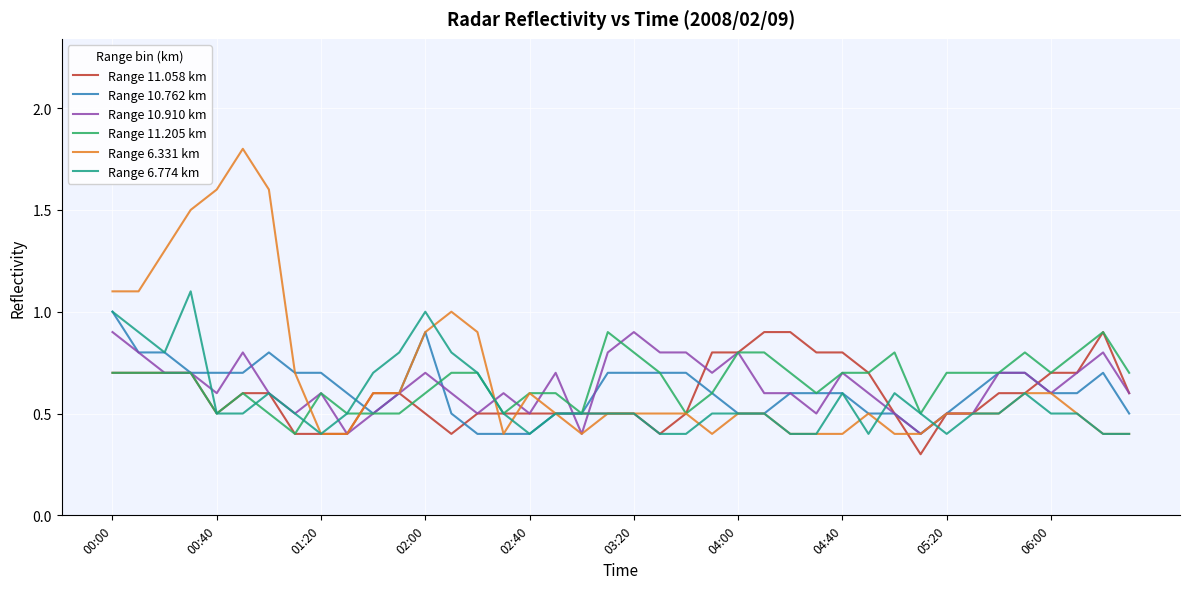

What is the lowest value of the Range 10.910 km series?

0.4